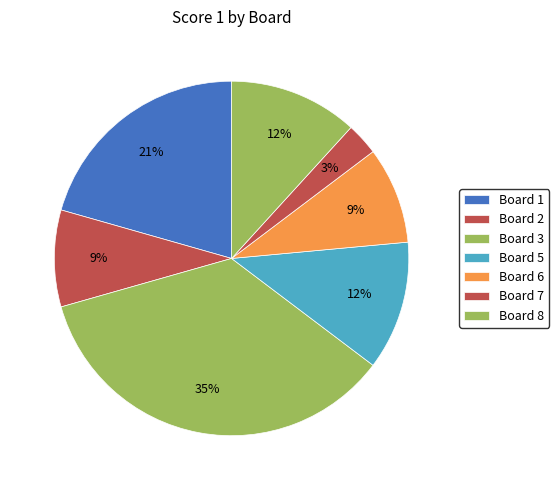

What is the smallest slice in the pie chart?

Board 7